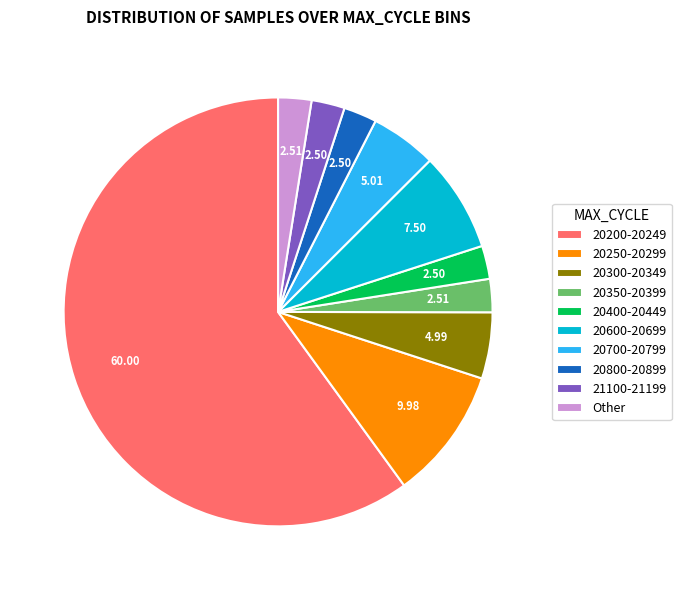

Does any single category account for the majority?

Yes